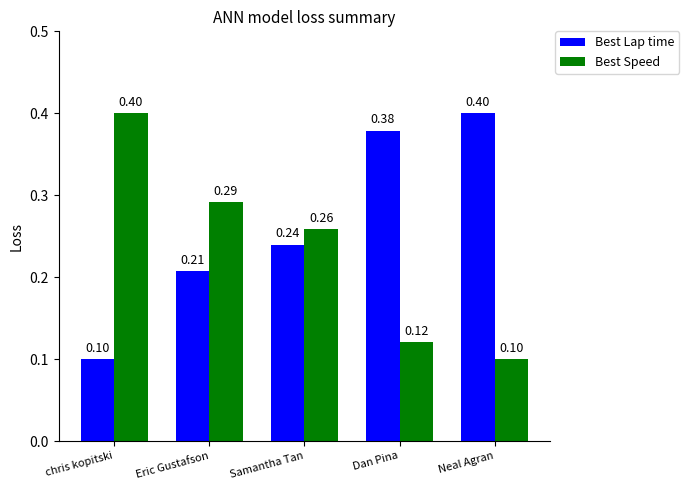

What is the smallest value displayed?

0.1